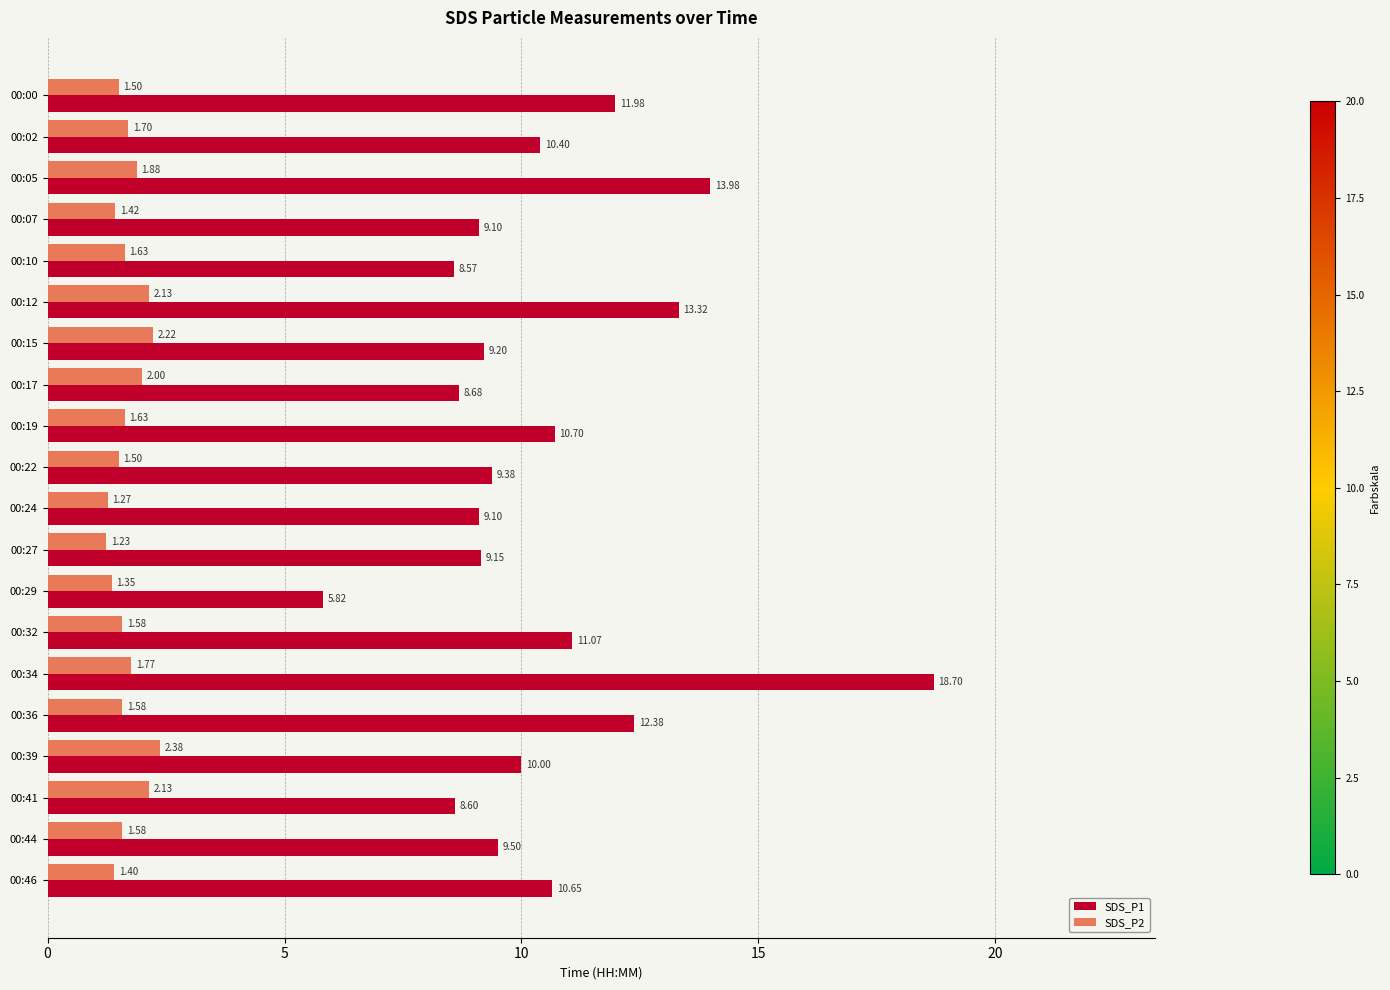

At 00:29, list the series in order from smallest to largest.

SDS_P2, SDS_P1